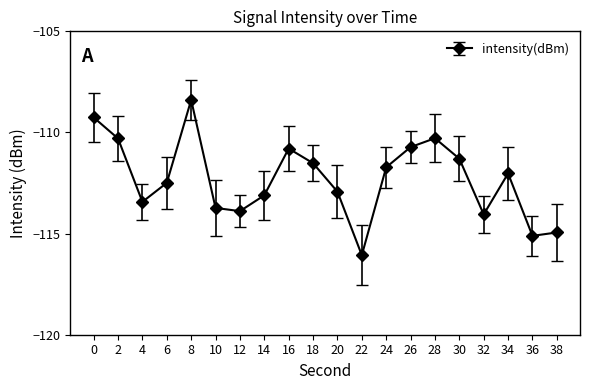

What is the value of the 7th point from the left?

-113.9